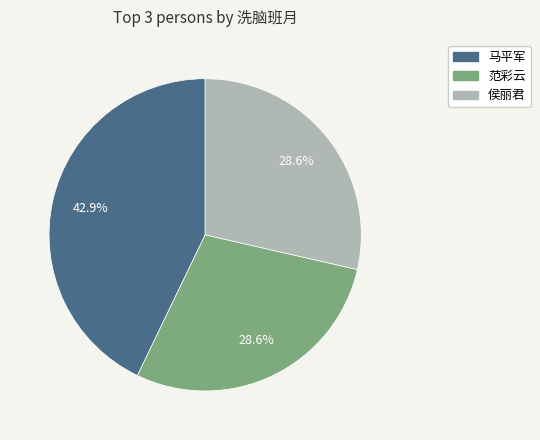

True or false: 马平军 accounts for 43% of the total.

True